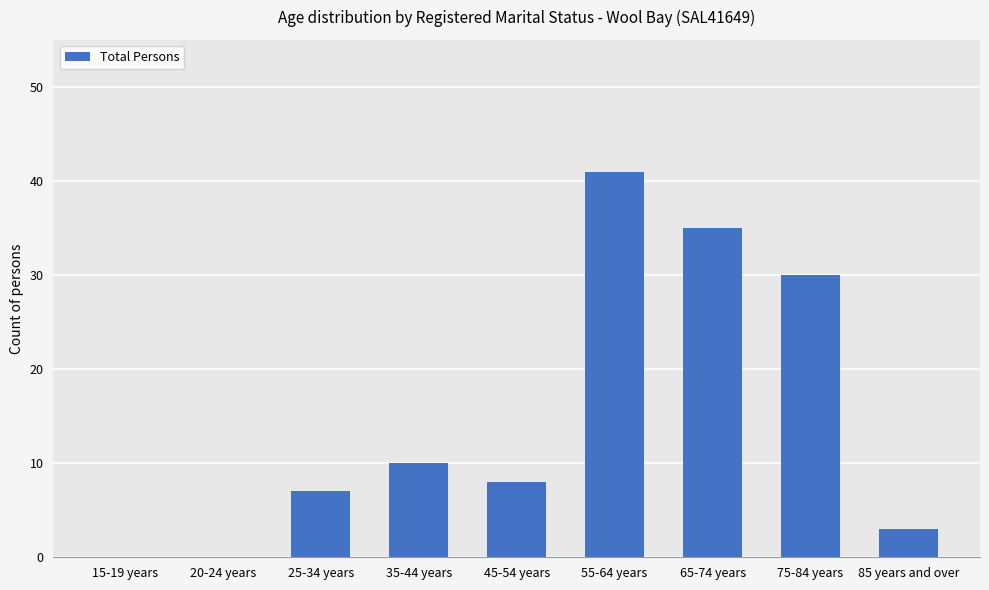

What is the sum of the values at 85 years and over and 35-44 years?

13